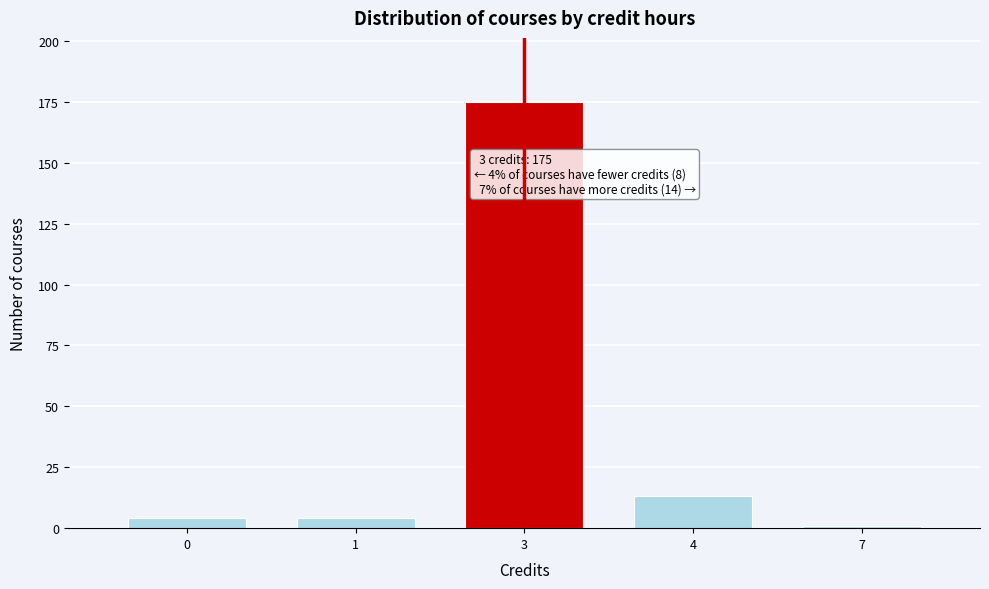

Reading left to right, list all the values displayed in this chart.

4	4	175	13	1